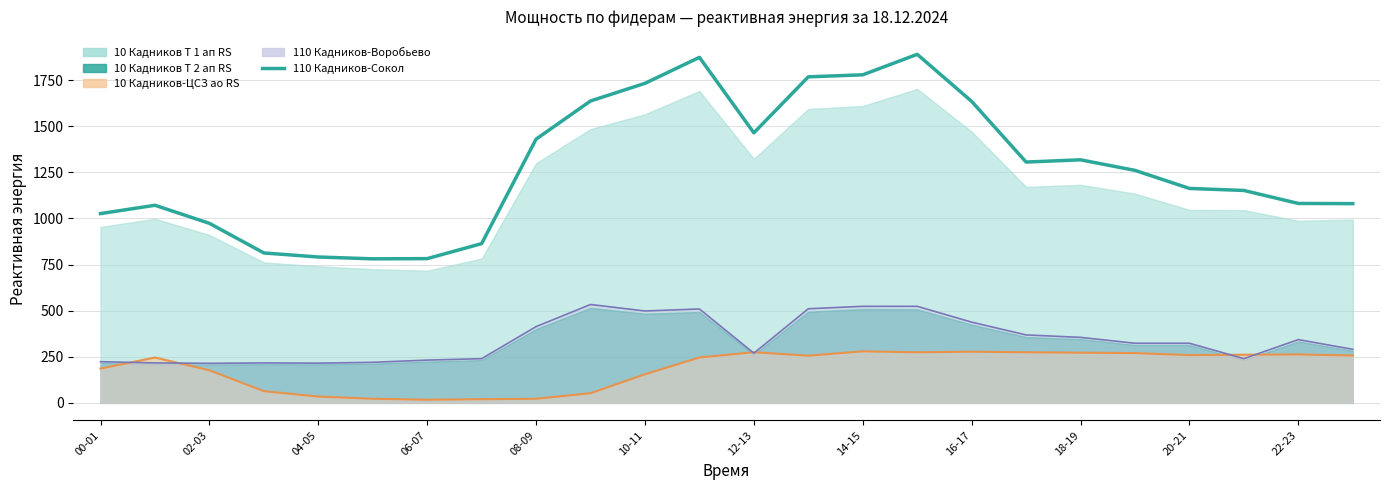

How many values are below 1260?

12